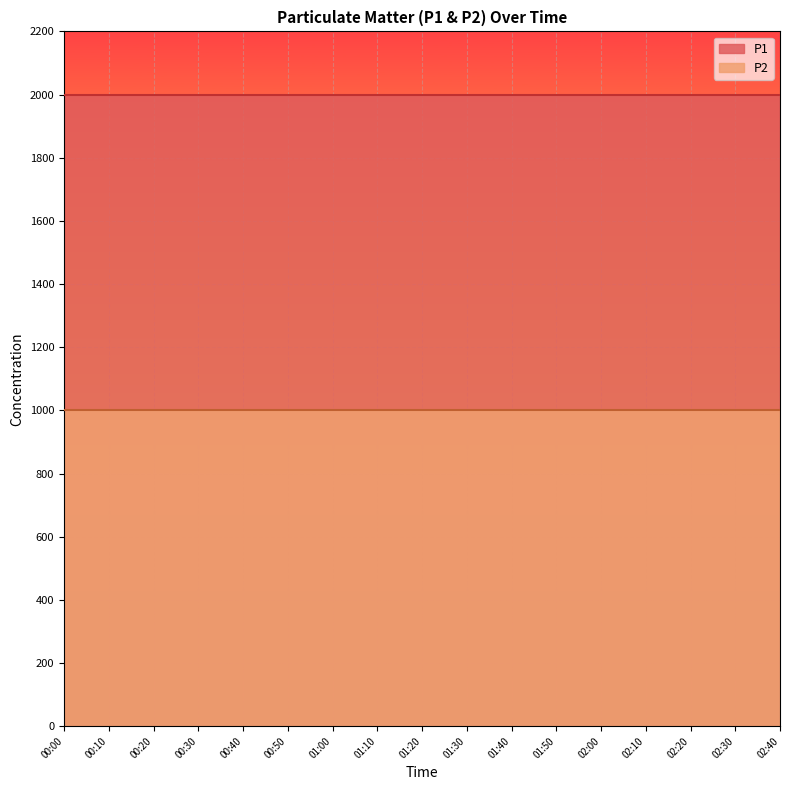

List the labels in order of P1 value, smallest first.

00:00, 00:10, 00:20, 00:30, 00:40, 00:50, 01:00, 01:10, 01:20, 01:30, 01:40, 01:50, 02:00, 02:10, 02:20, 02:30, 02:40